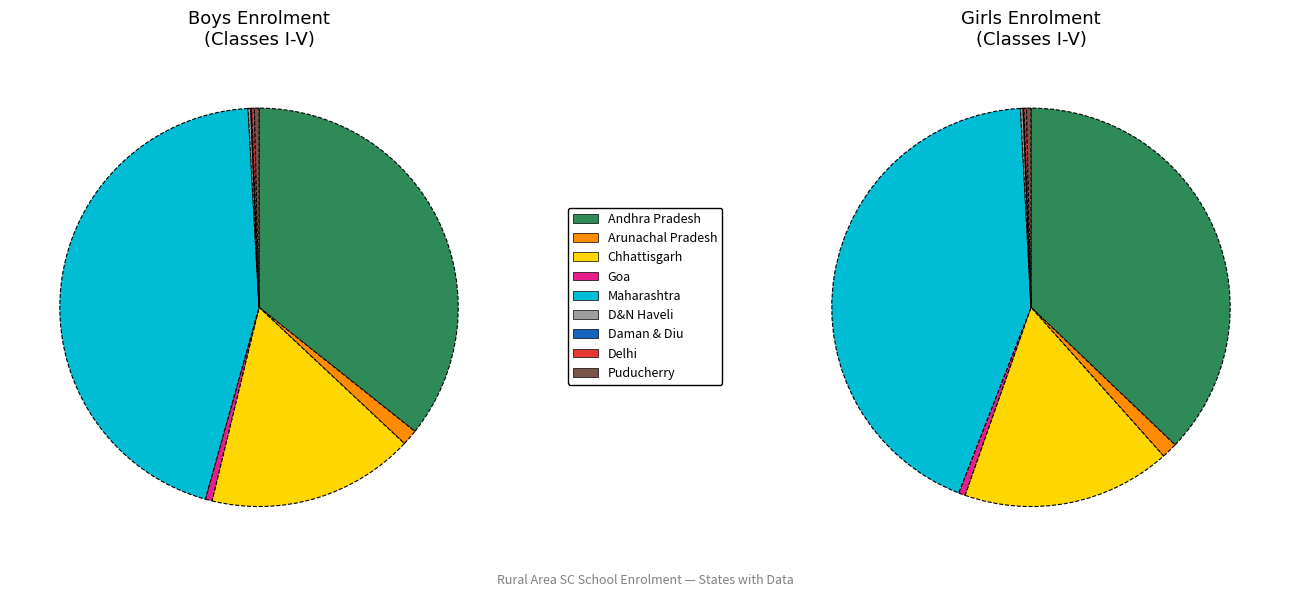

Is Goa the majority of the pie?

No